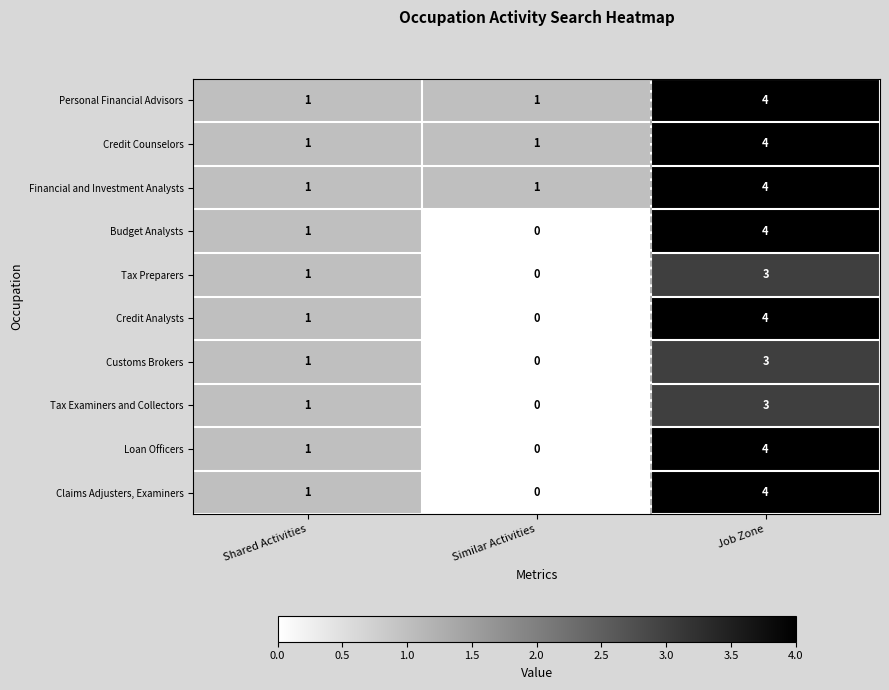

At which category does the chart reach its peak across all series?

Job Zone